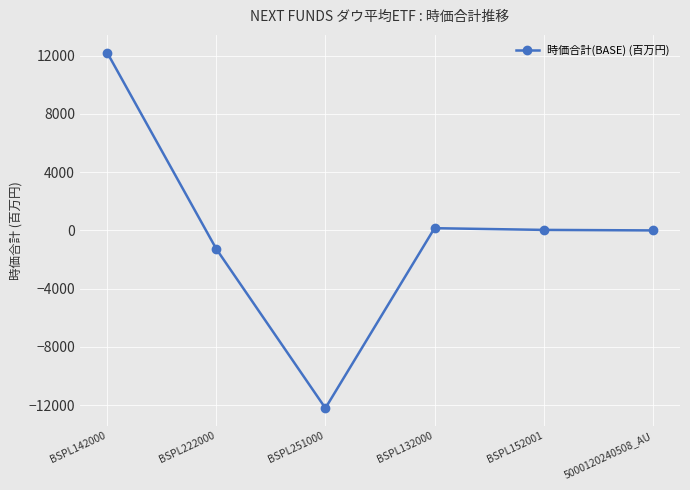

How many distinct data groups are displayed?

1